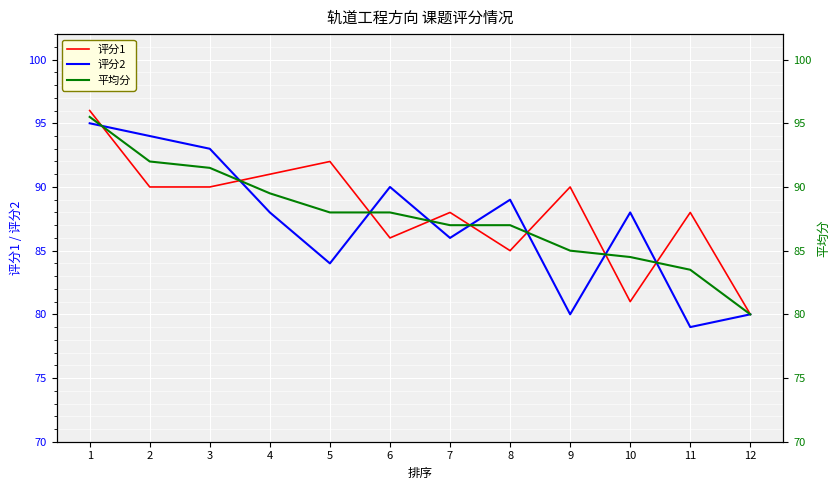

In 评分1, how many points are higher than both neighbors (excluding endpoints)?

4